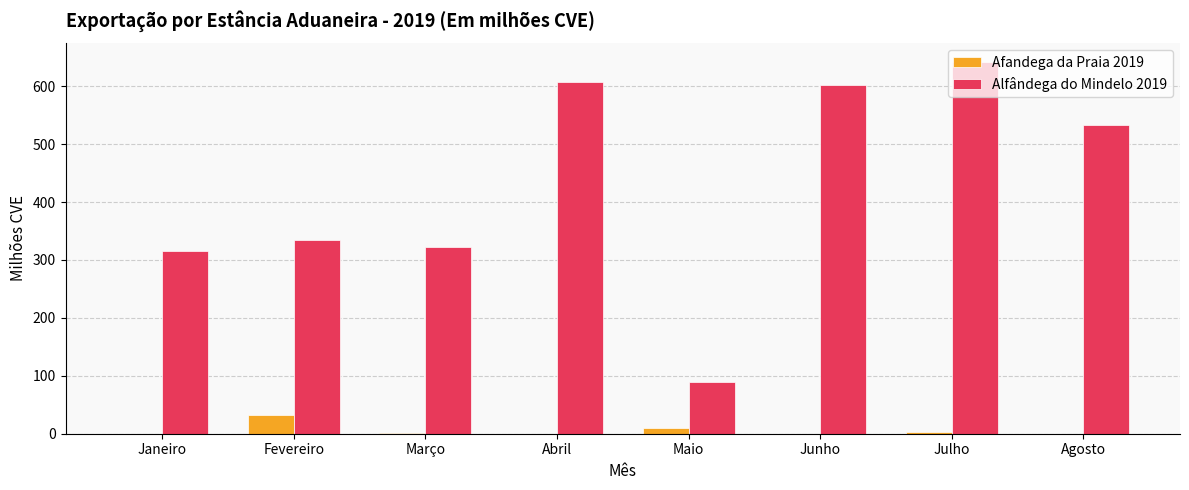

Which series has the largest range (max minus min)?

Alfândega do Mindelo 2019